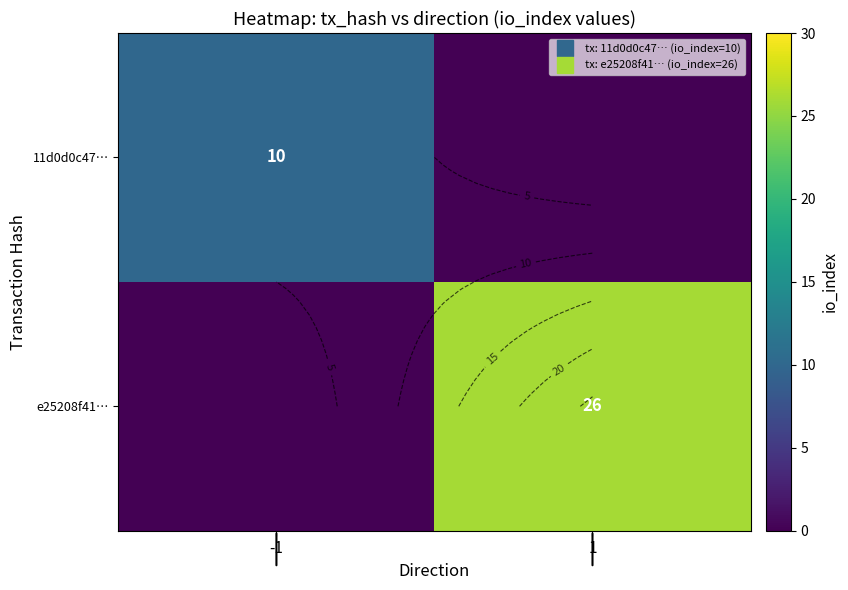

Rank the categories by 11d0d0c47… value from highest to lowest.

-1, 1